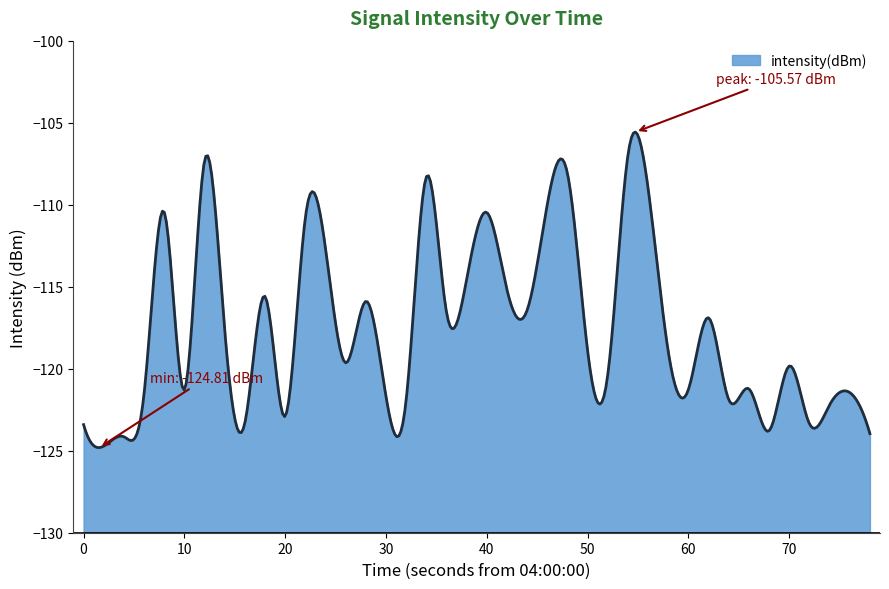

Reading left to right, list all the values displayed in this chart.

-123.4	-124.7	-124.1	-121.5	-110.4	-121.3	-107.3	-117.6	-123.3	-115.6	-122.9	-110.8	-112.7	-119.6	-115.9	-121.7	-121.9	-108.3	-116.6	-114.5	-110.5	-115.2	-116.4	-110.0	-108.1	-118.9	-120.4	-107.0	-109.0	-119.0	-121.3	-116.9	-121.9	-121.2	-123.8	-119.8	-123.4	-122.2	-121.5	-124.0